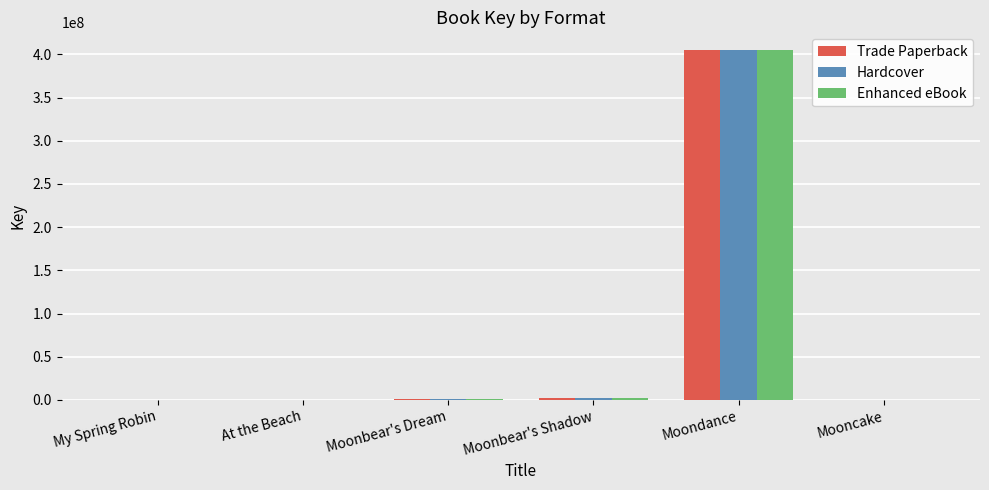

What is the sum of all Enhanced eBook values?

408616328